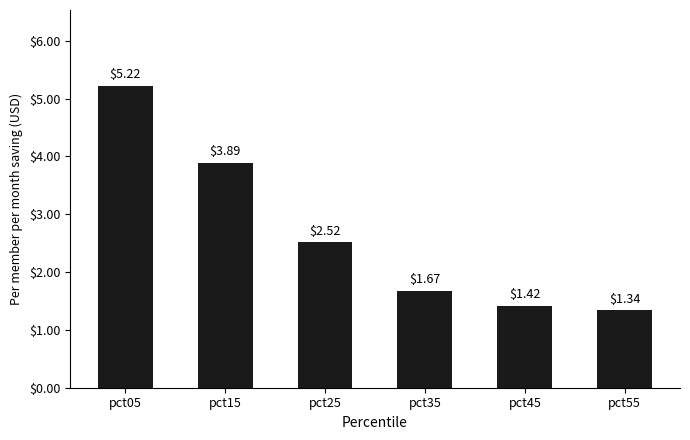

Rank the categories by value from lowest to highest.

pct55, pct45, pct35, pct25, pct15, pct05